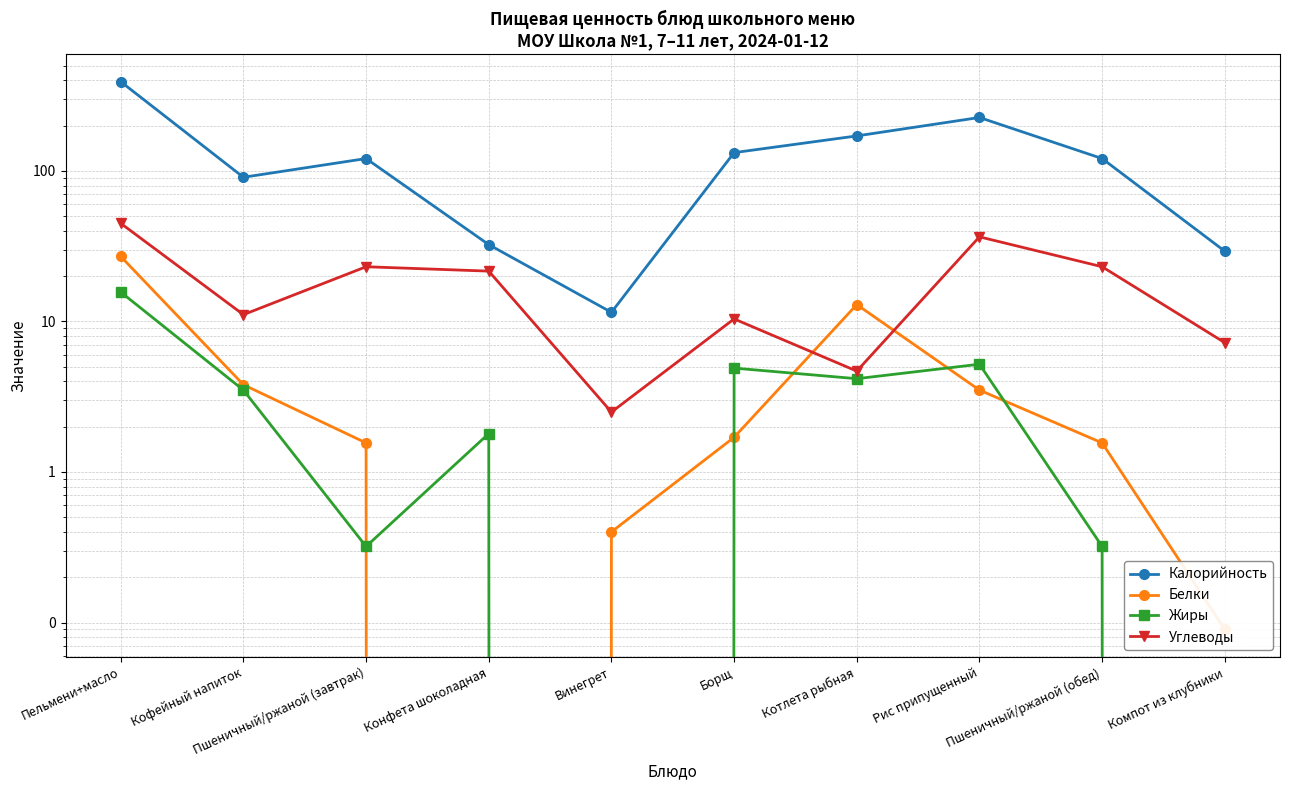

True or false: Калорийность and Жиры cross at least once.

False